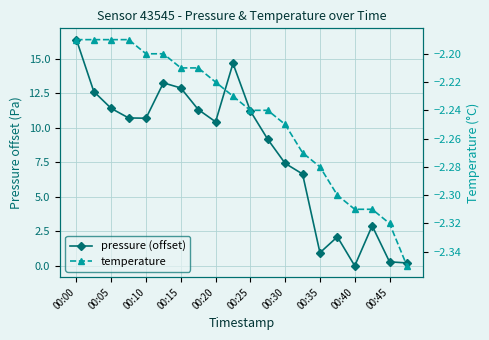

Which has a higher value, 17 or 15?

17